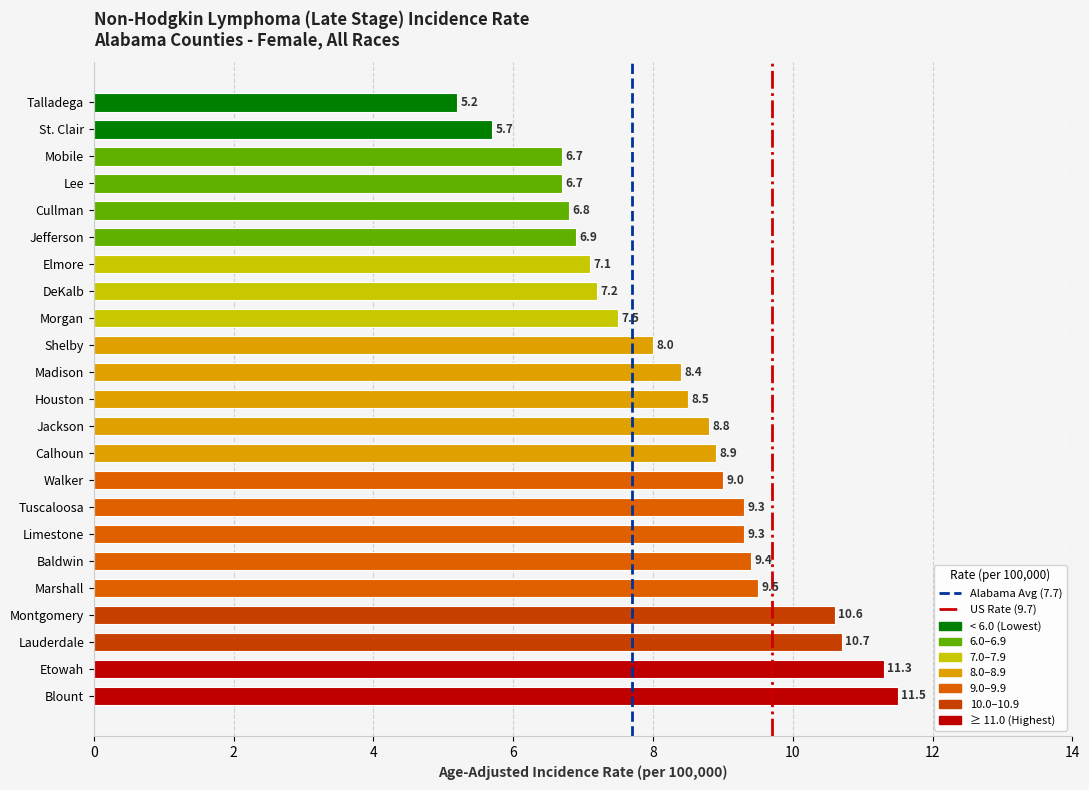

What is the smallest value displayed?

5.2